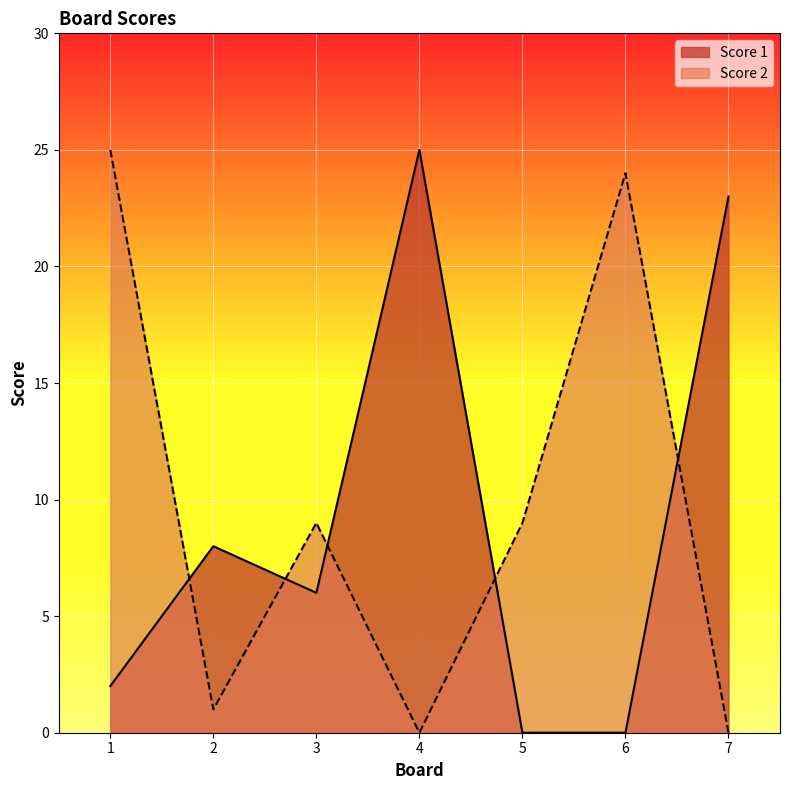

What is the value of the Score 2 point at the 3rd from the left?

9